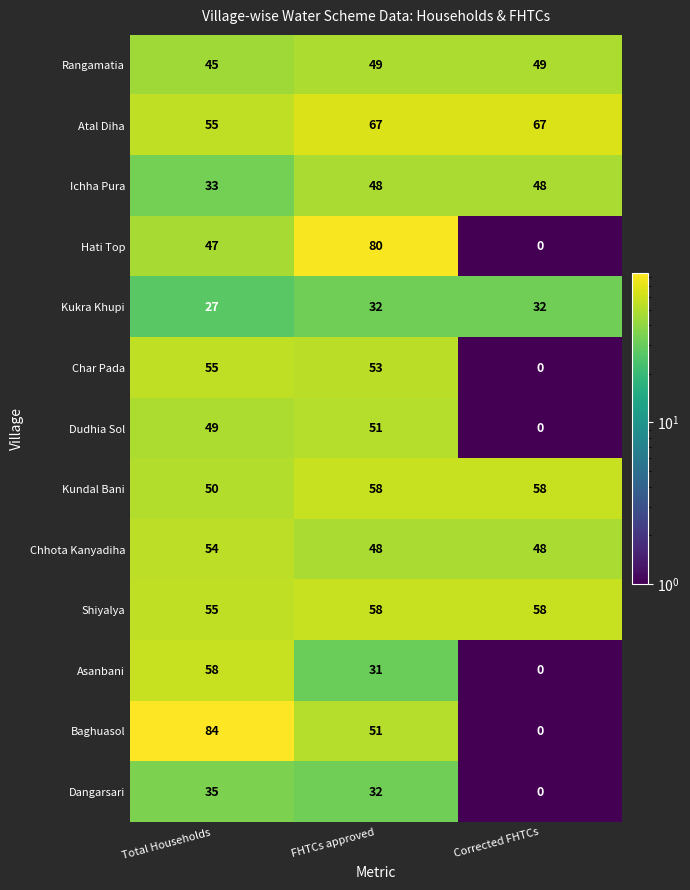

What is the difference between the second highest and minimum values in the Shiyalya series?

3